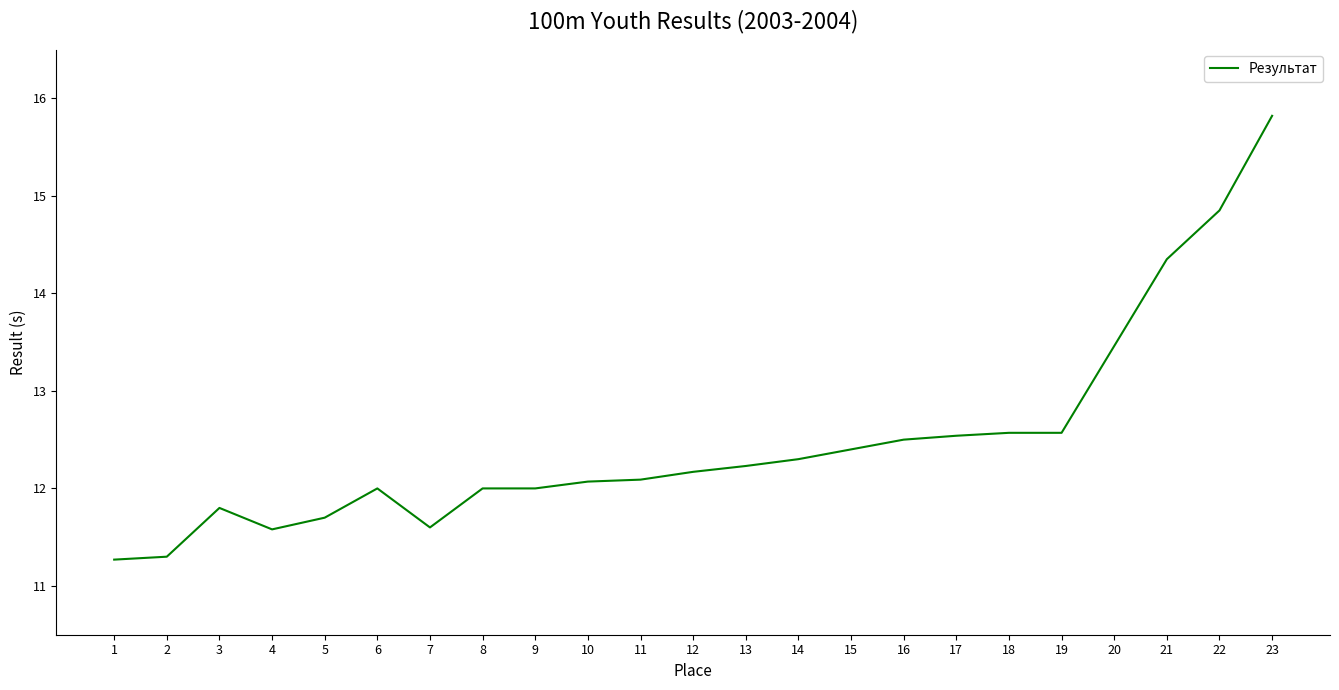

True or false: the data shows 12.6 at 19.

True